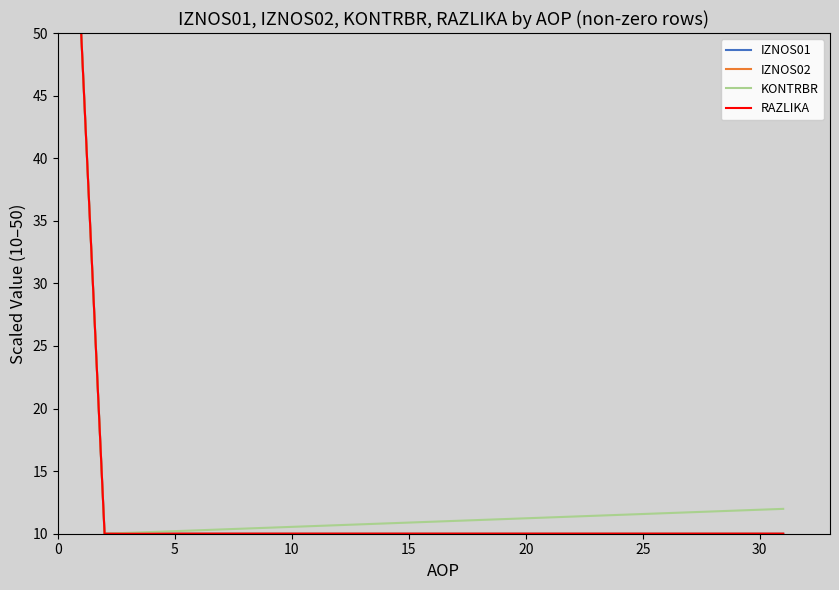

What is the lowest value of the KONTRBR series?

10.0